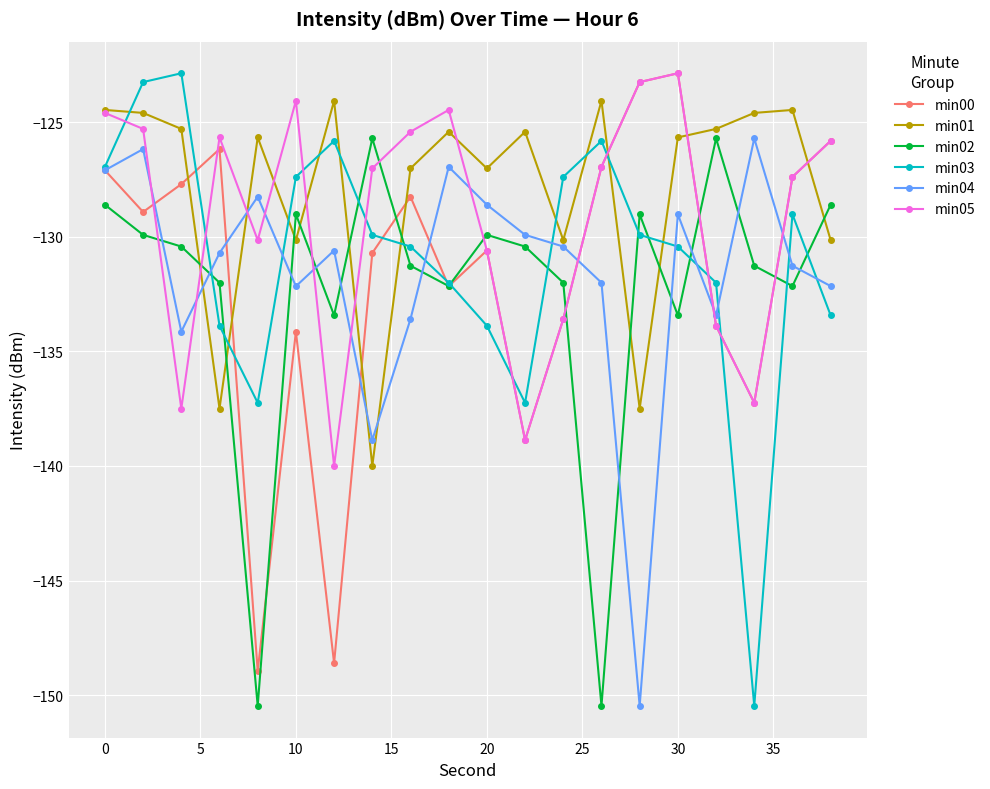

True or false: min05 and min03 cross at least once.

True